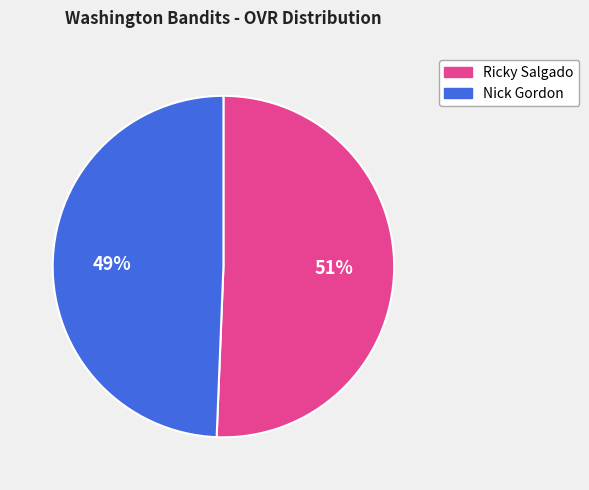

Does Nick Gordon account for over 50% of the chart?

No